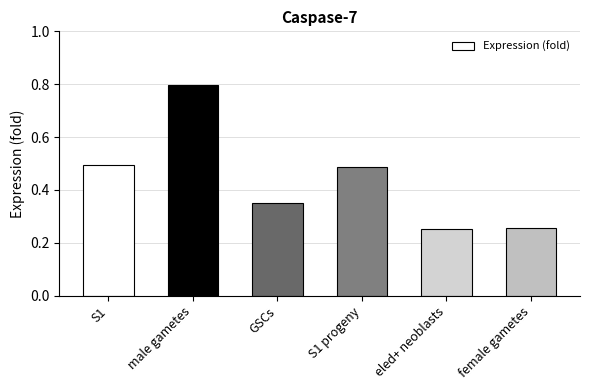

What is the sum of the values at S1 progeny and S1?

1.0